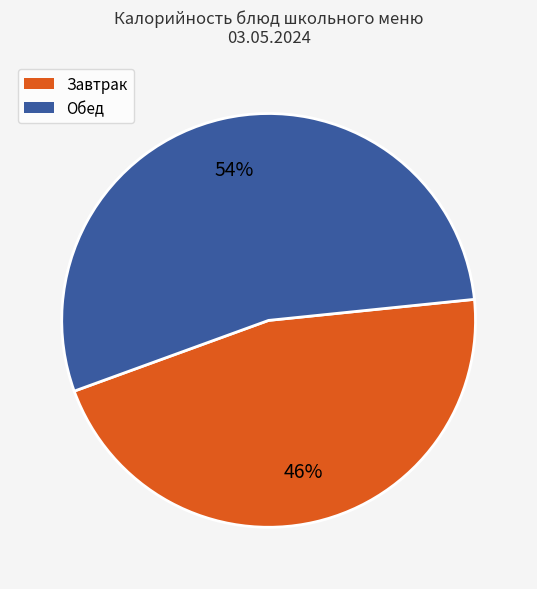

To the nearest percent, what is the difference between the largest and smallest slice percentages?

8%